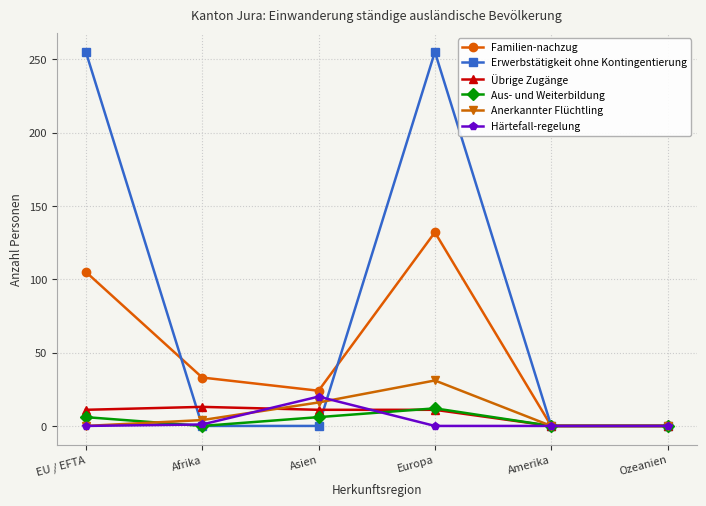

At which category is the sum across all series the highest?

Europa